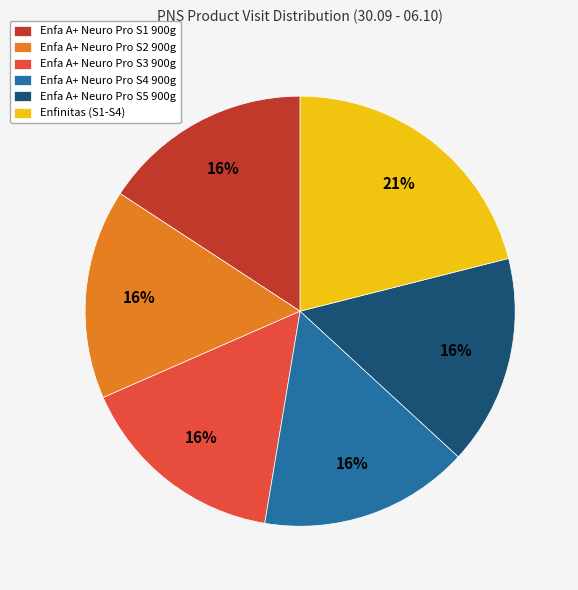

Count the number of slices in the pie.

6